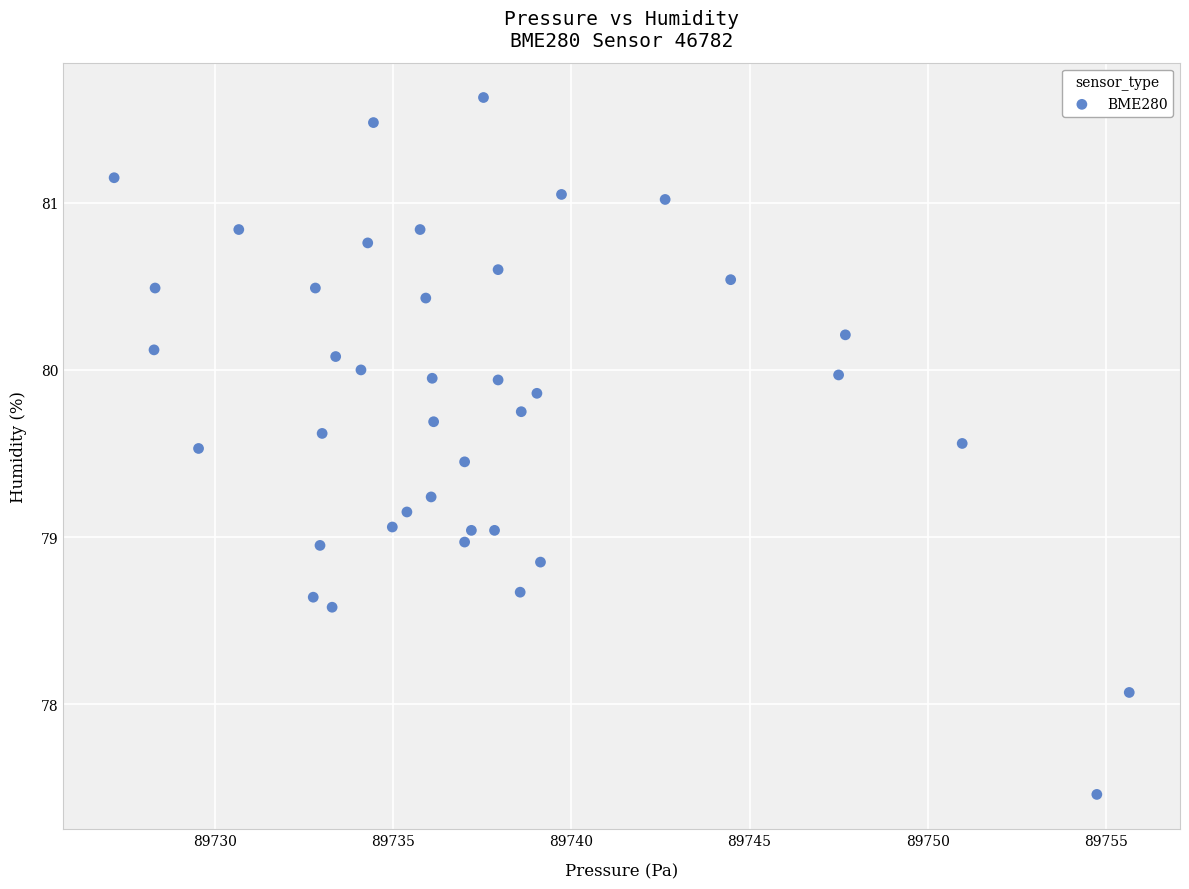

What is the range of Y values (max minus min)?

4.2